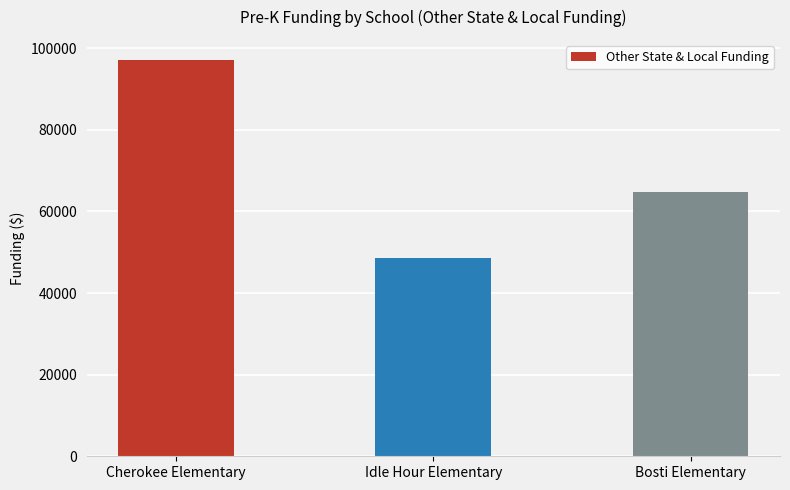

What is the approximate value at Cherokee Elementary, to the nearest 50?

97200